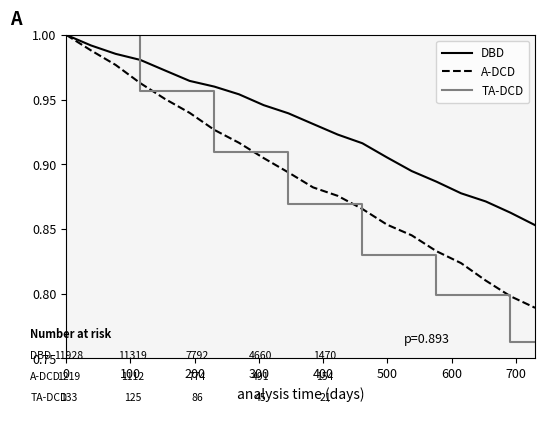

Rank the series by their average value, from highest to lowest.

DBD, A-DCD, TA-DCD